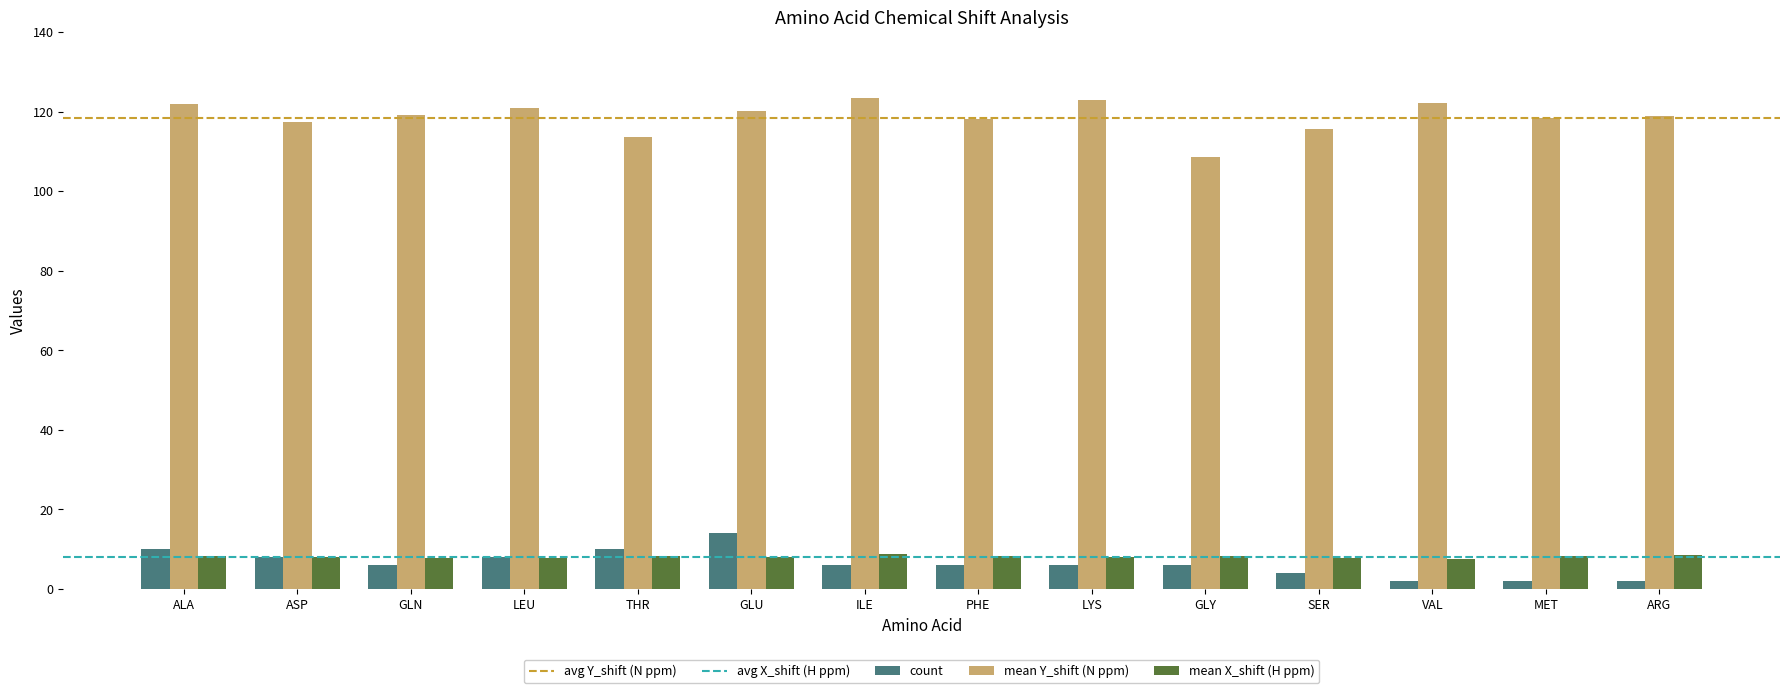

What is the total value across all series at SER?

127.6